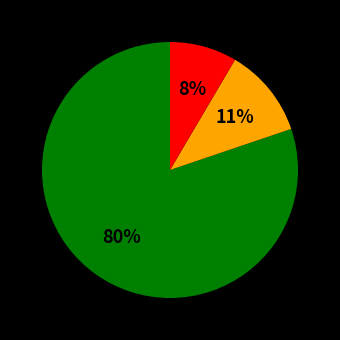

Is there a majority slice in this chart?

Yes